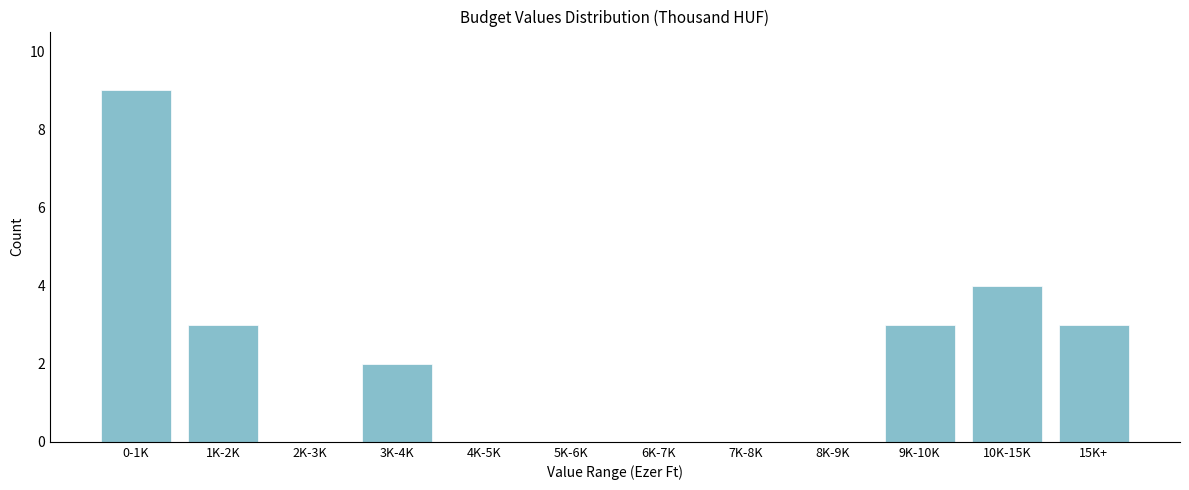

Reading right to left, extract all data points from this chart.

15K+=3	10K-15K=4	9K-10K=3	8K-9K=0	7K-8K=0	6K-7K=0	5K-6K=0	4K-5K=0	3K-4K=2	2K-3K=0	1K-2K=3	0-1K=9